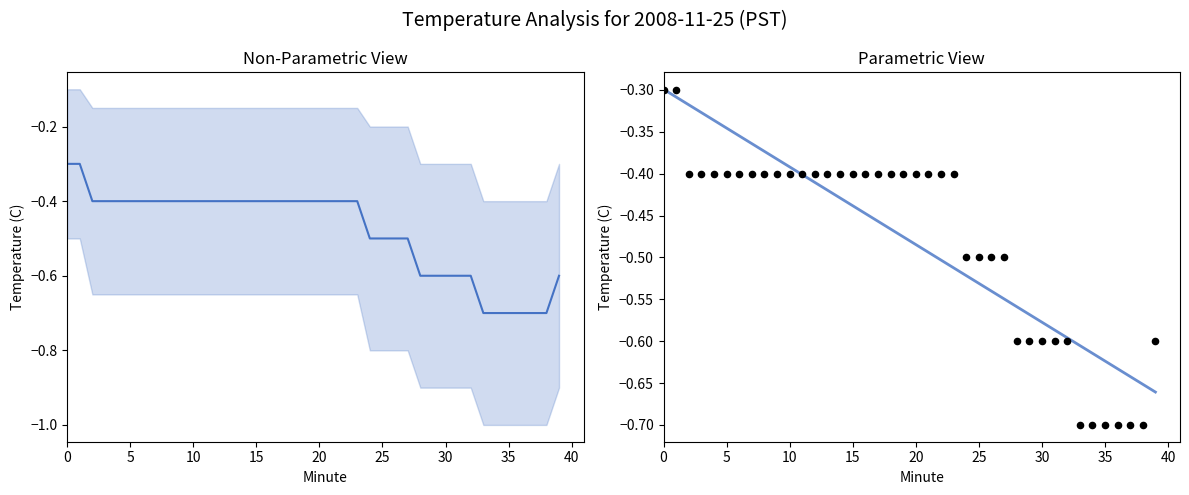

Which series has the largest total across all categories?

Parametric Fit